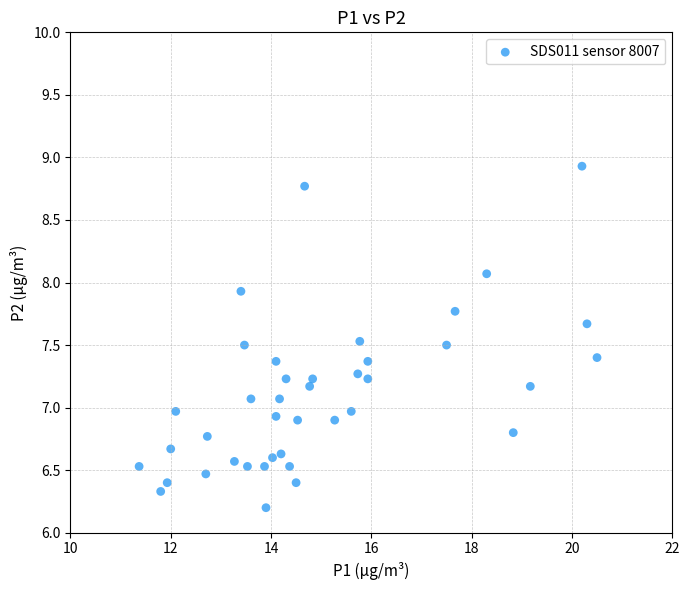

What is the range of X values (max minus min)?

9.1